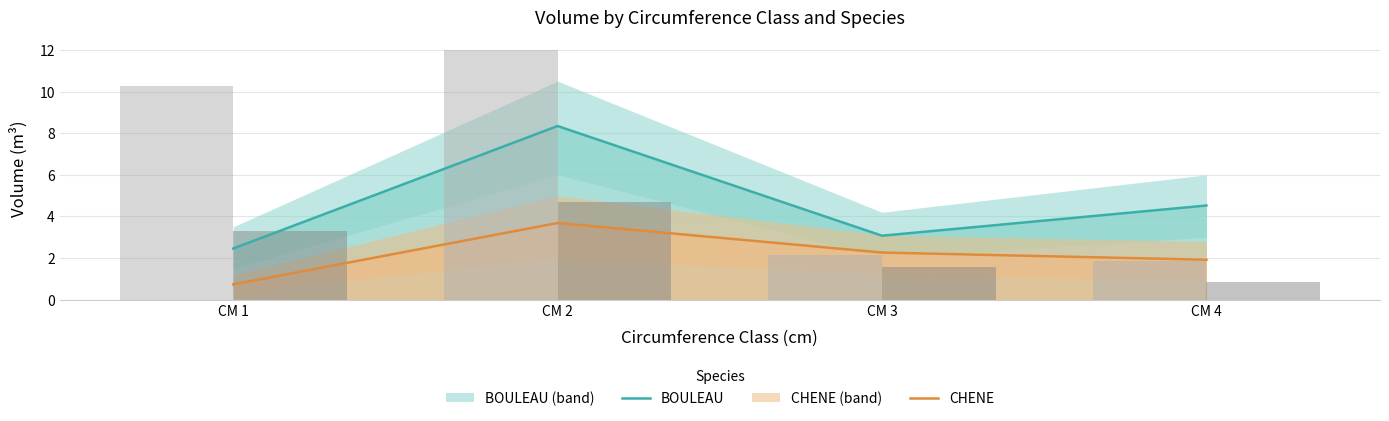

What is the value of the BOULEAU bar at the 4th from the left?

4.5